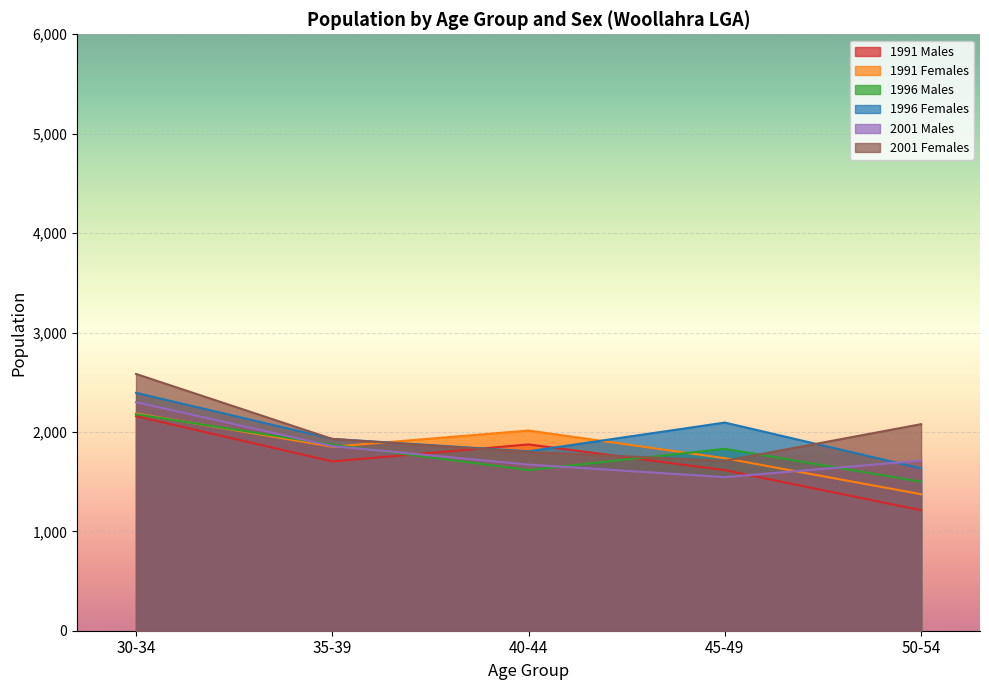

Between 30-34 and 45-49, which series saw the biggest shift?

2001 Females